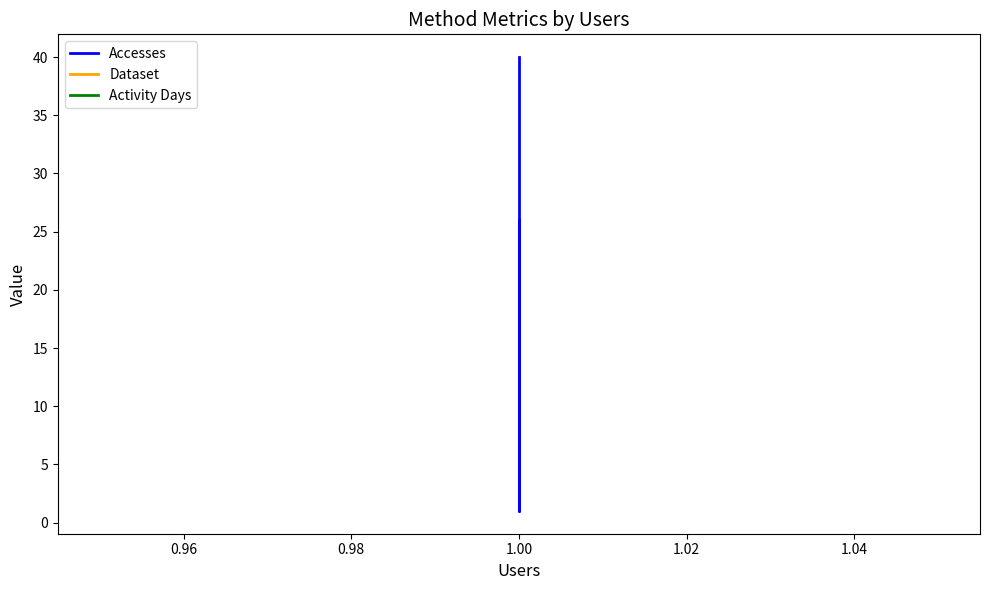

Rank the series by their maximum value, from highest to lowest.

Accesses, Dataset, Activity Days